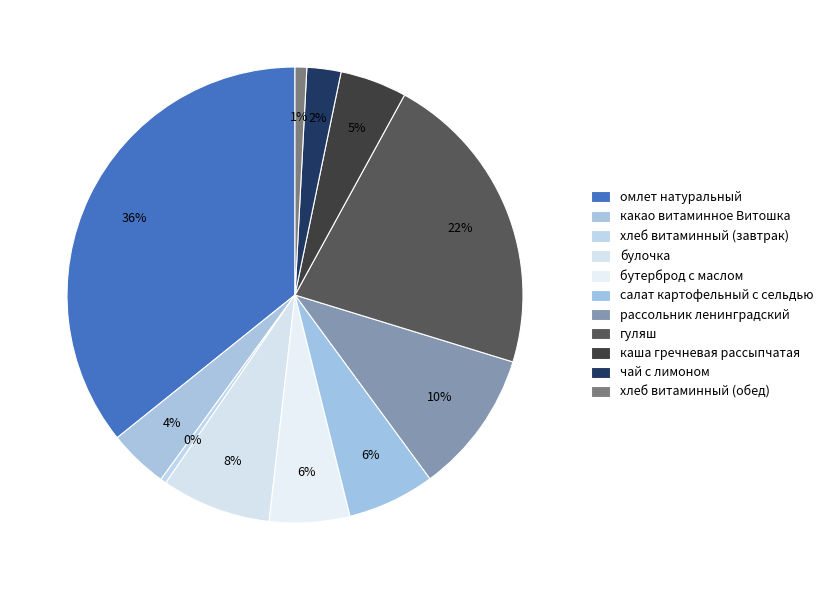

Count the number of slices in the pie.

11